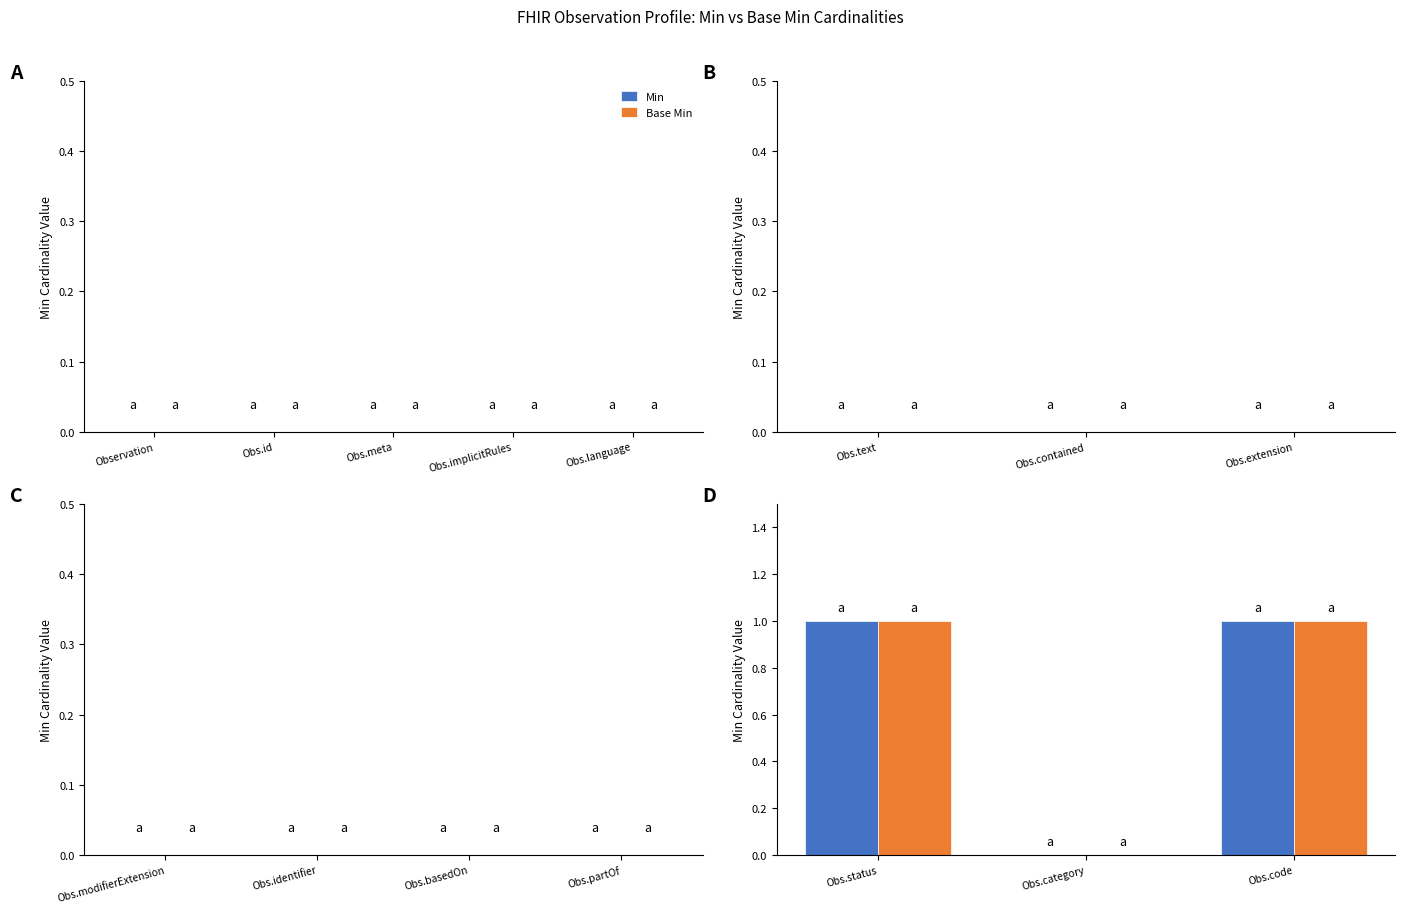

Does the chart contain stacked bars?

No